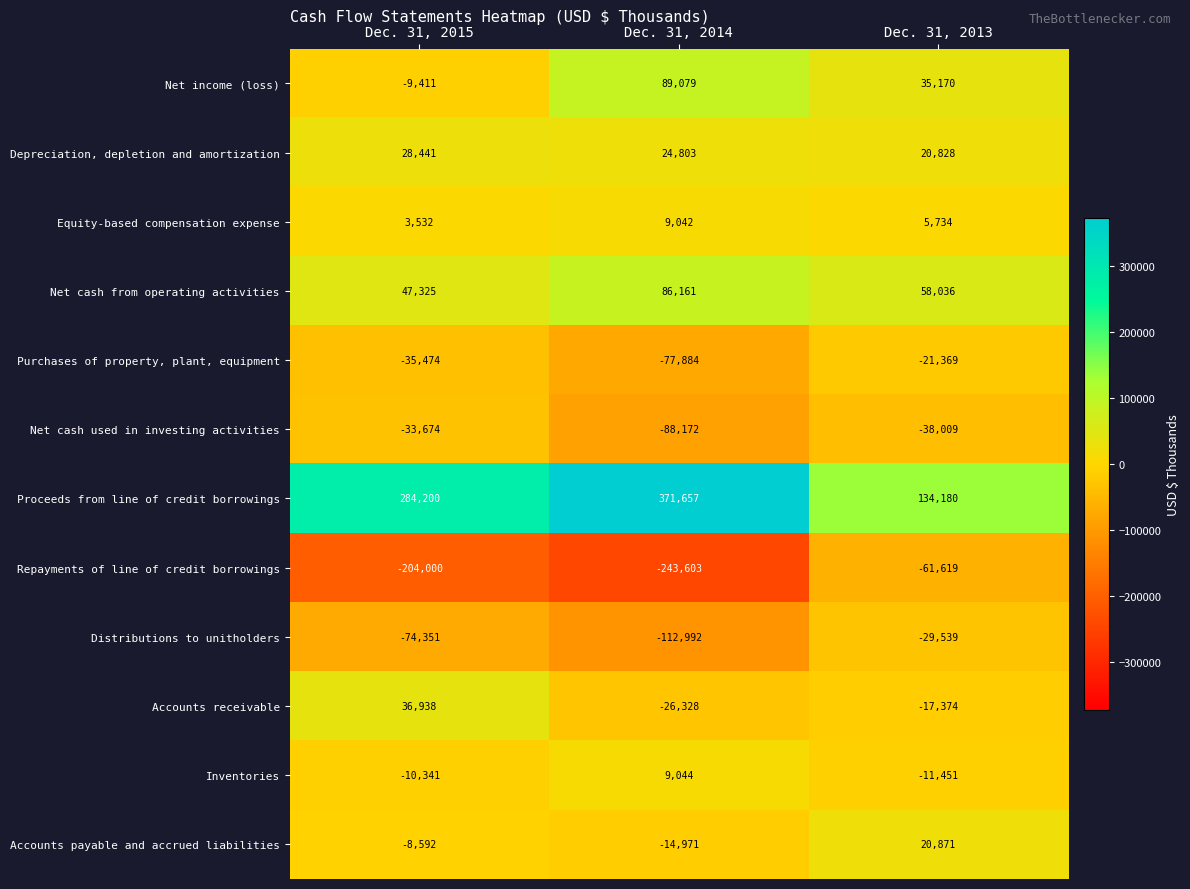

Is it true that Net cash from operating activities equals 29154 at Dec. 31, 2015?

False